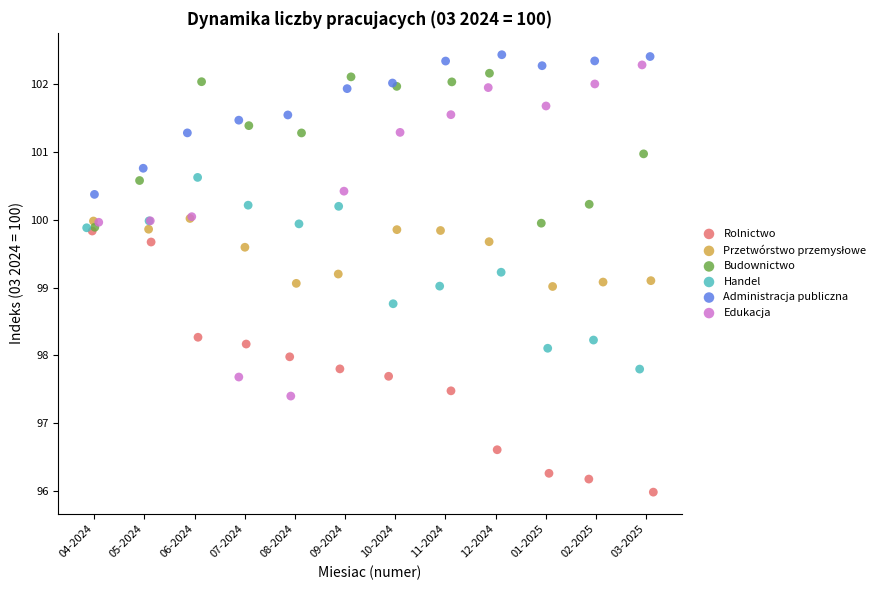

Which series contains the lowest Y value?

Rolnictwo